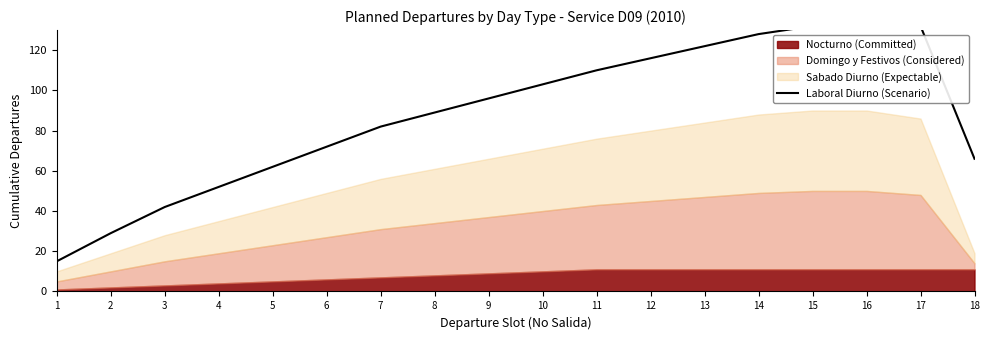

True or false: the data shows 29 at 2.

True